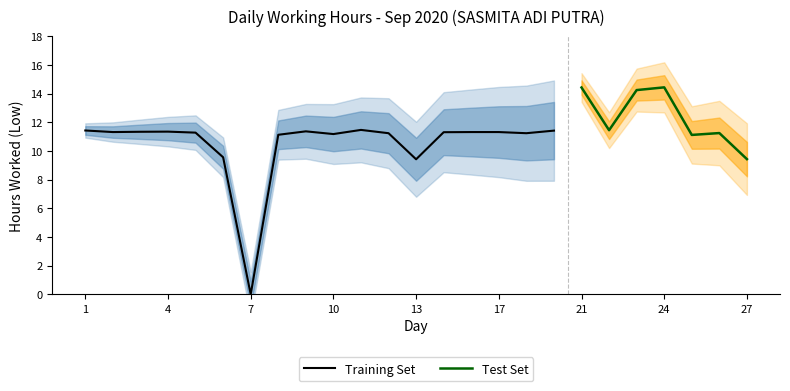

How many interior local valleys (lower than both neighbors) does the data have?

7